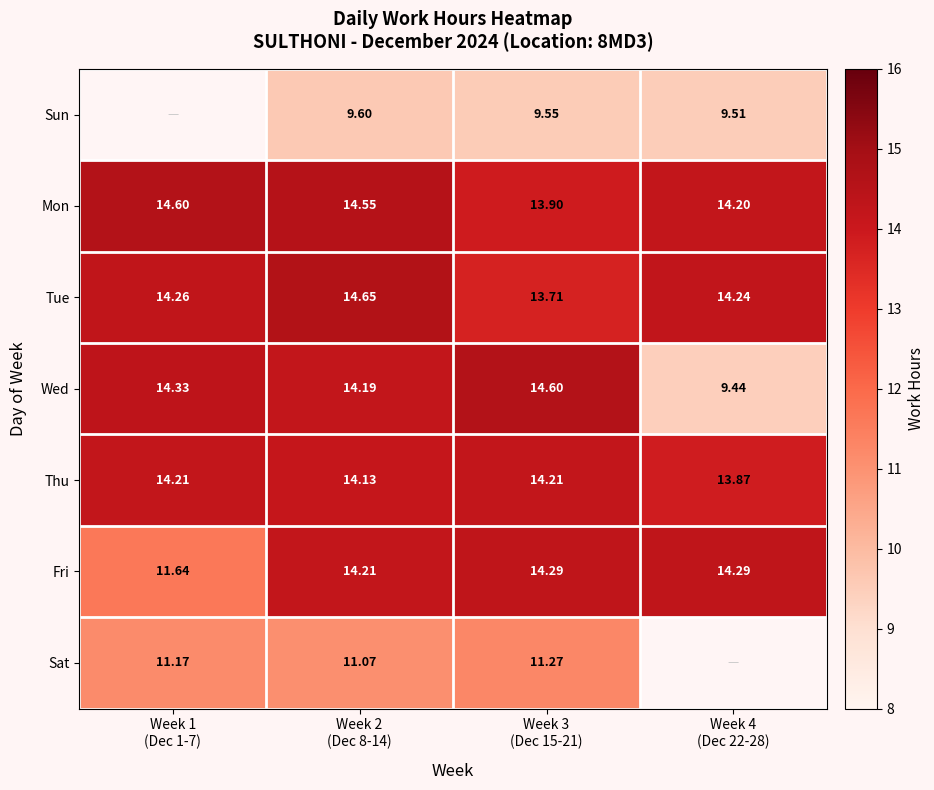

What is the spread (max minus min) of values at Week 4
(Dec 22-28)?

4.8